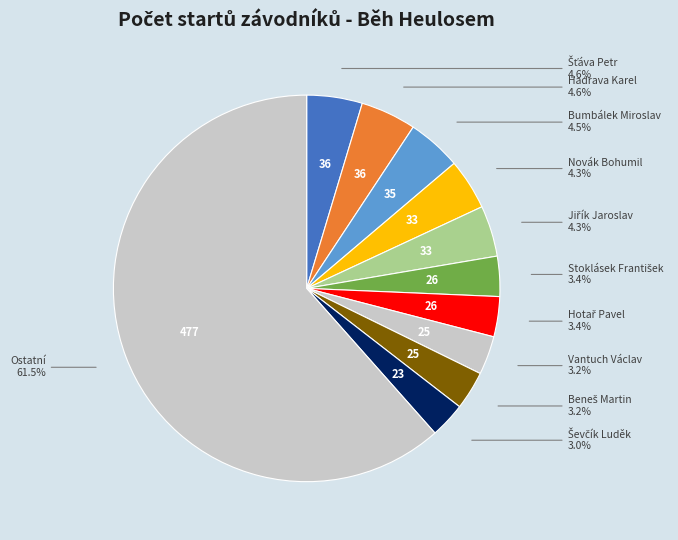

Which category has the biggest portion of the pie?

Ostatní